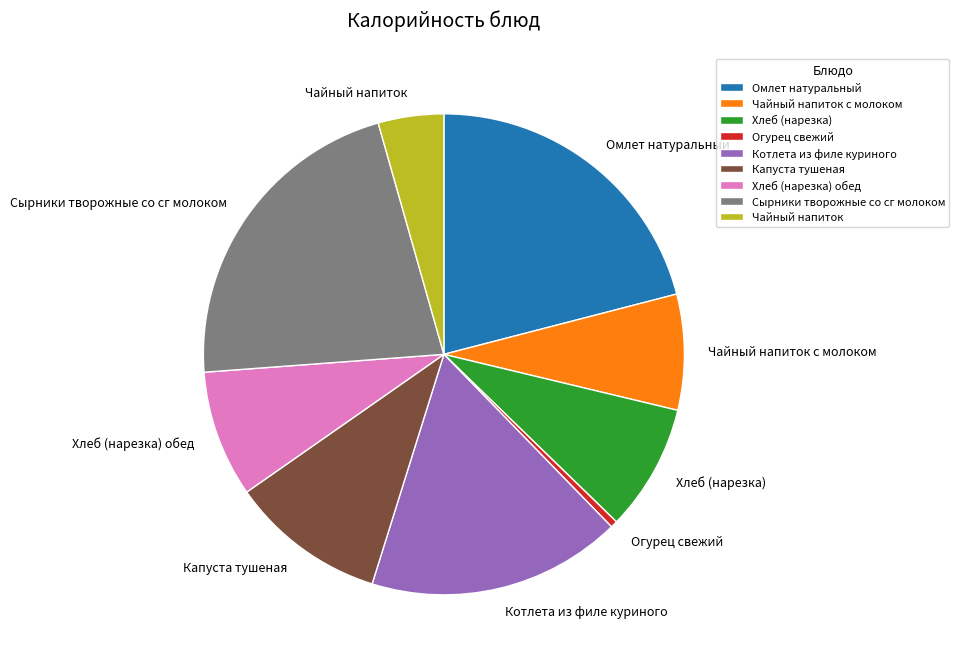

Is Чайный напиток с молоком the majority of the pie?

No